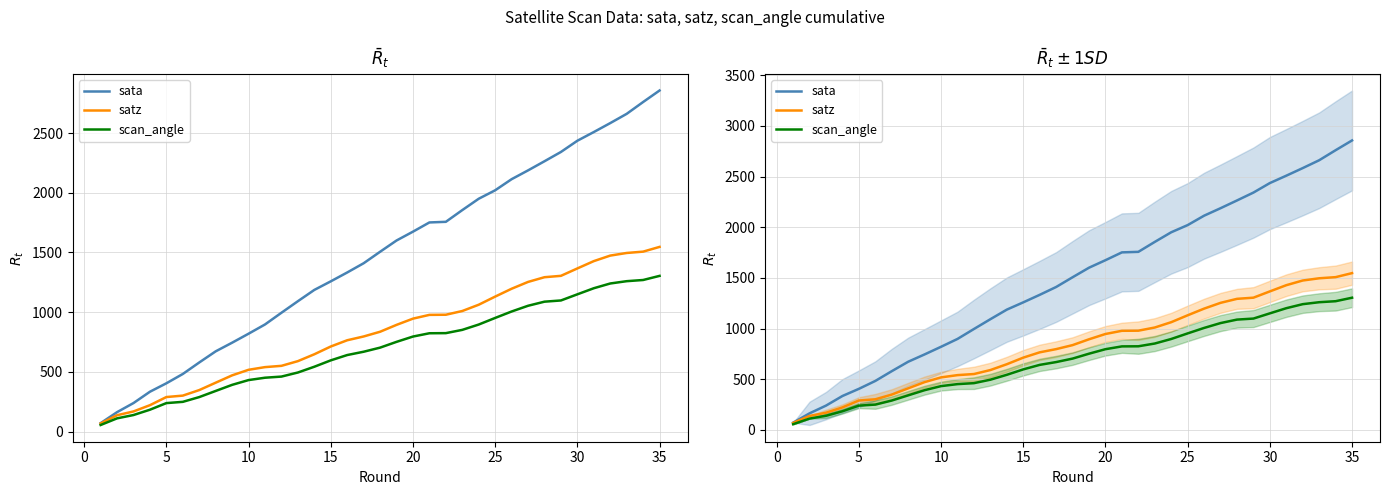

True or false: scan_angle has more than 0 points higher than both neighbors.

False